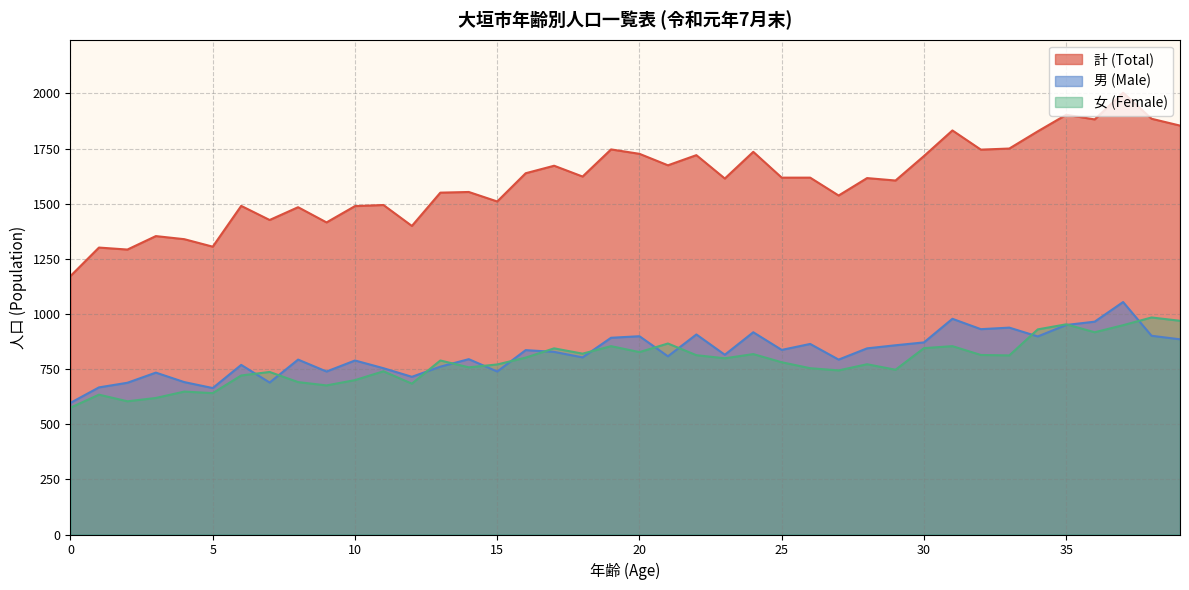

True or false: Female and Male cross at least once.

True